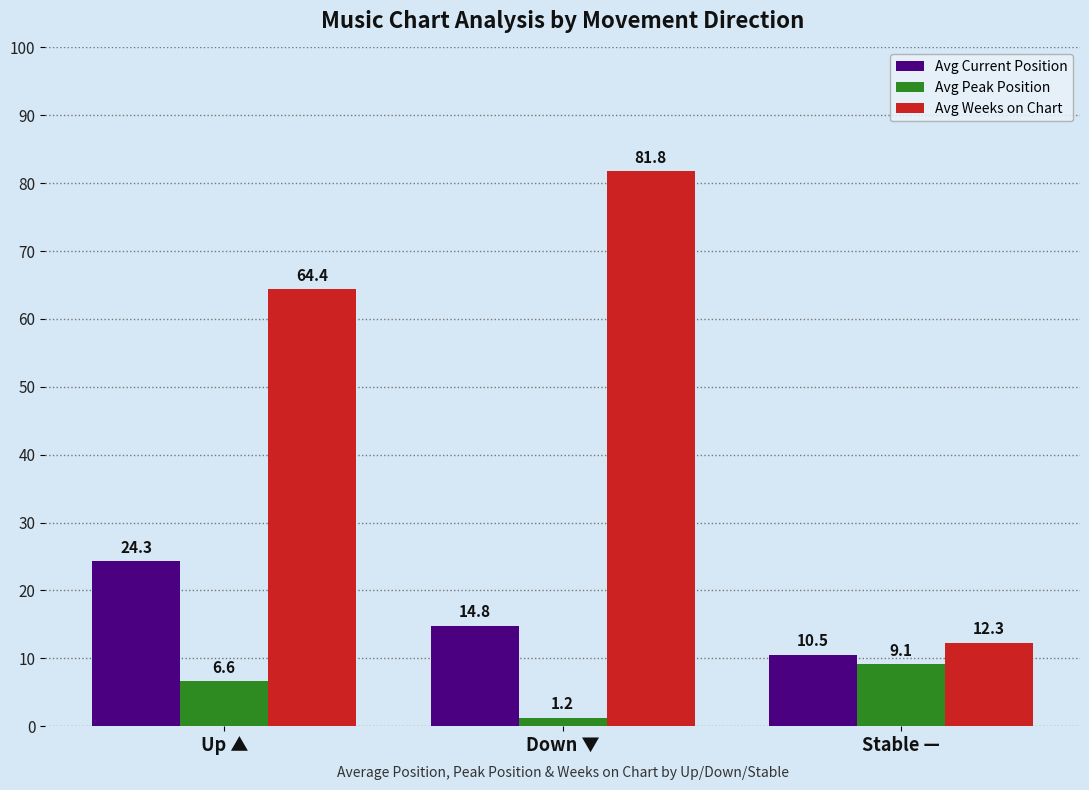

List the labels in order of Avg Weeks on Chart value, smallest first.

Stable —, Up ▲, Down ▼